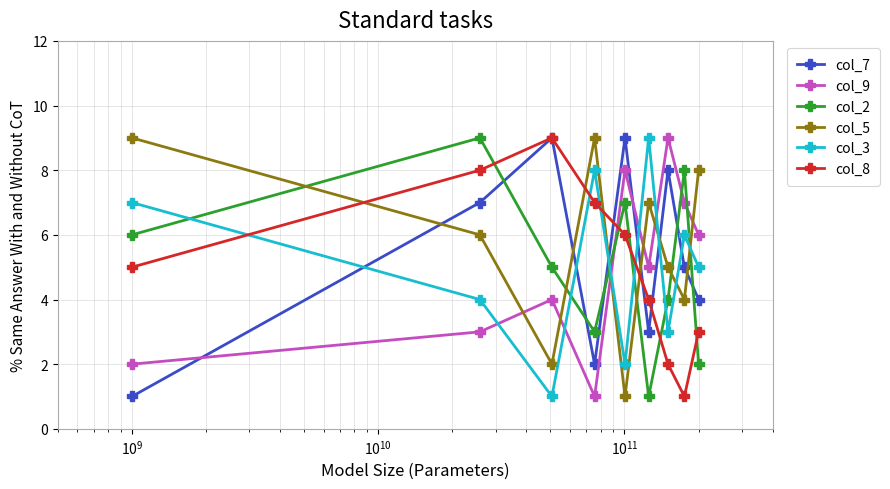

Reading left to right, list all the values displayed in this chart.

col_7: 1	7	9	2	9	3	8	5	4
col_9: 2	3	4	1	8	5	9	7	6
col_2: 6	9	5	3	7	1	4	8	2
col_5: 9	6	2	9	1	7	5	4	8
col_3: 7	4	1	8	2	9	3	6	5
col_8: 5	8	9	7	6	4	2	1	3